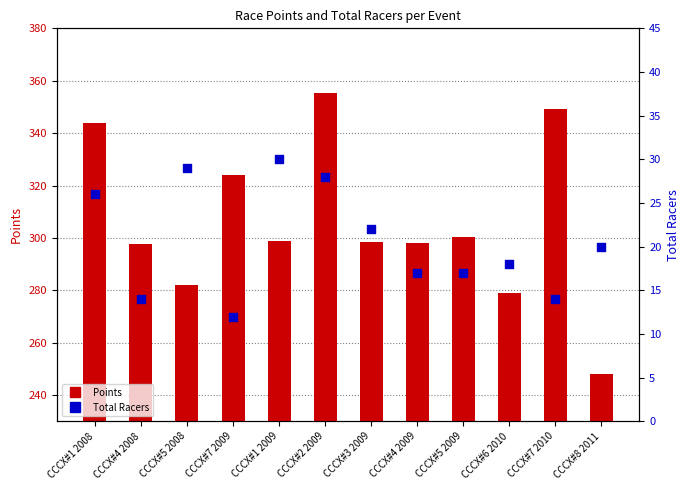

At which category is the sum across all series the highest?

CCCX#2 2009